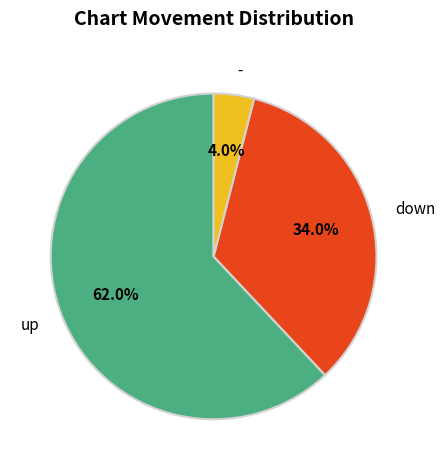

To the nearest percent, what is the combined percentage of up and down?

96%